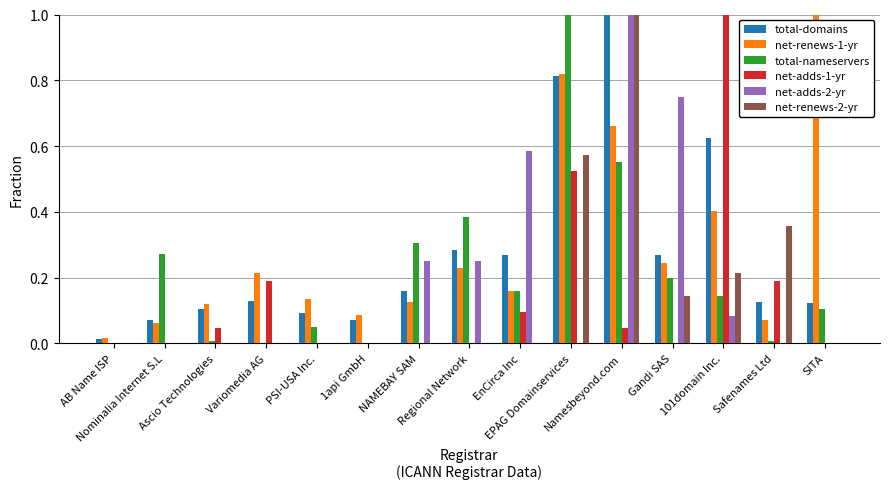

What is the greatest value displayed?

1.0